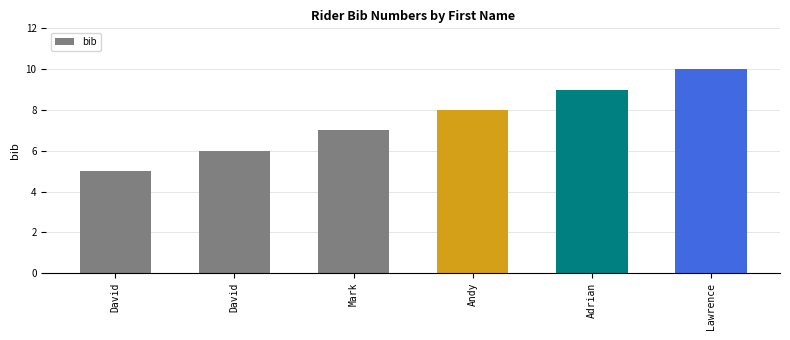

Does the chart contain any negative values?

No